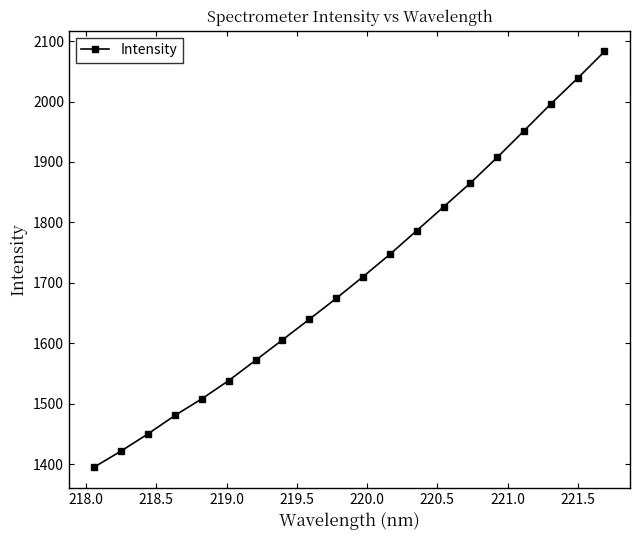

What is the value of the 7th point from the left?

1571.8